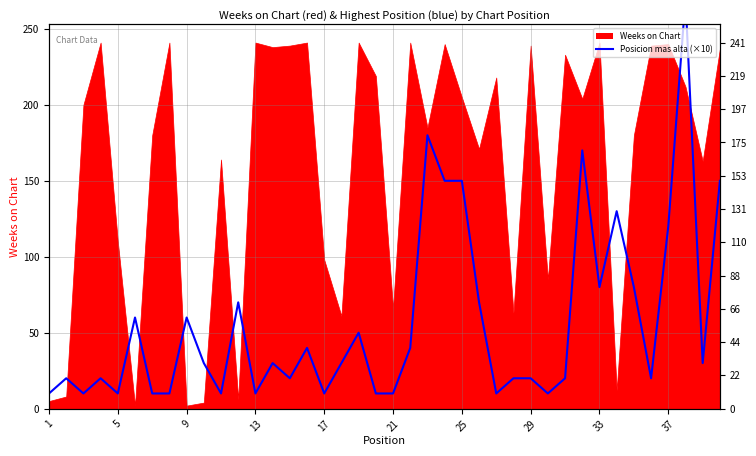

Which label corresponds to the smallest value in the chart?

1